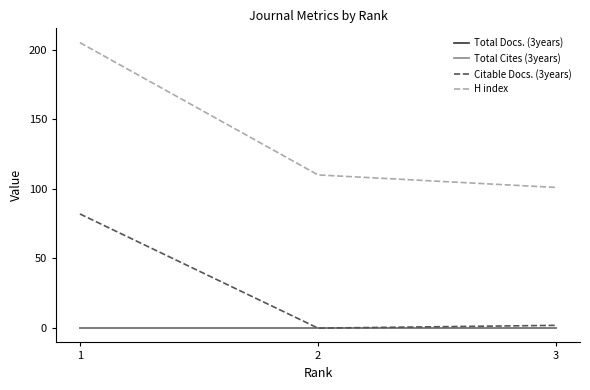

Is this an area chart (filled region under the line)?

No